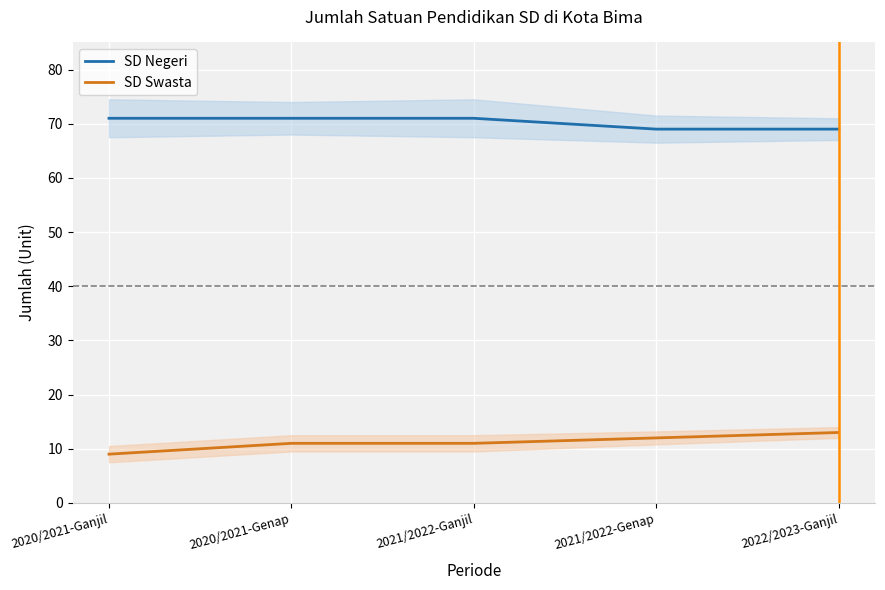

What is the label of the 1st point from the left?

2020/2021-Ganjil